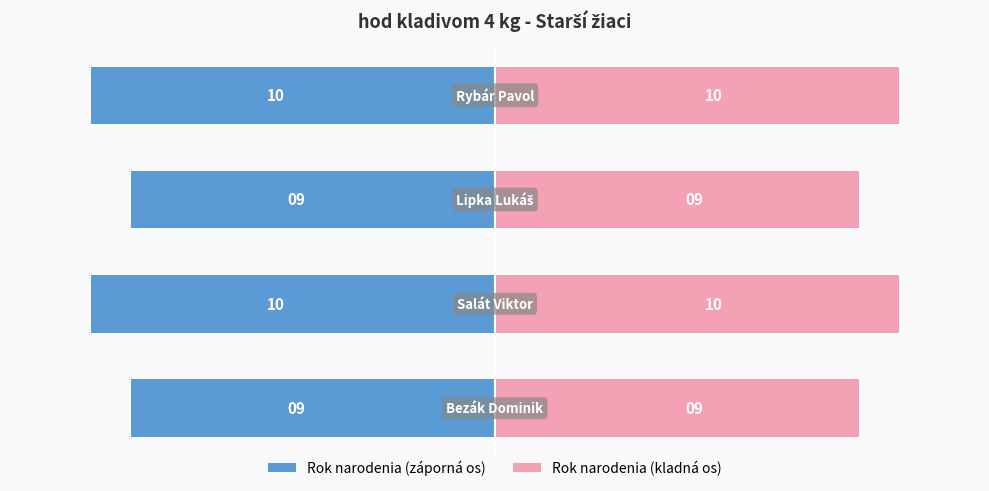

At −10, list the series in order from largest to smallest.

Rok narodenia (kladná os), Rok narodenia (záporná os)